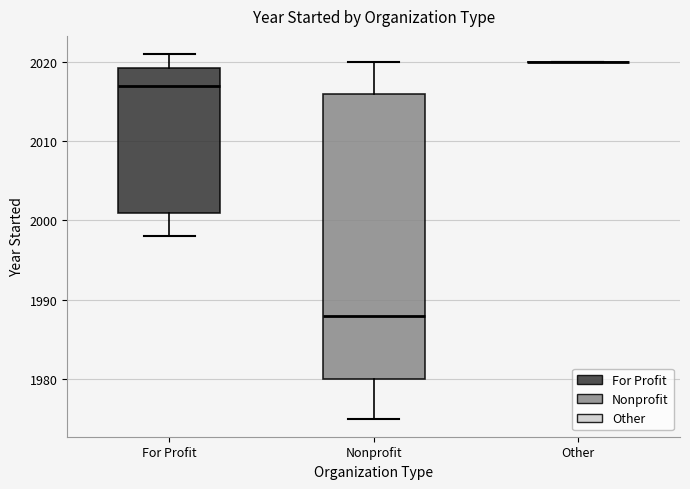

Where is the upper edge of the box for For Profit on the y-axis? The values are not printed on the chart, so give them approximately, as read against the axis.

2019